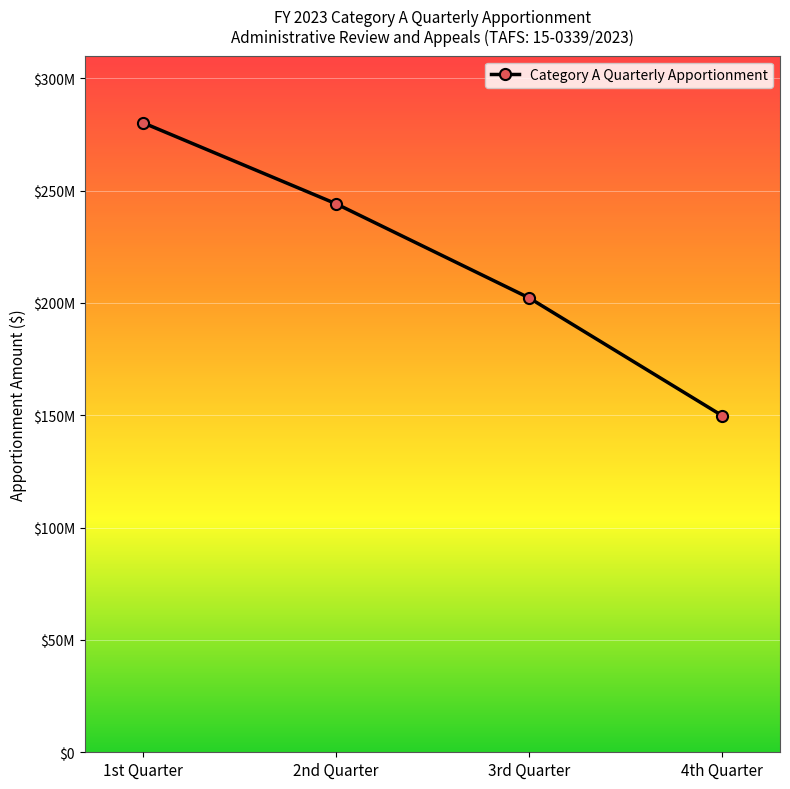

Is this an area chart (filled region under the line)?

No